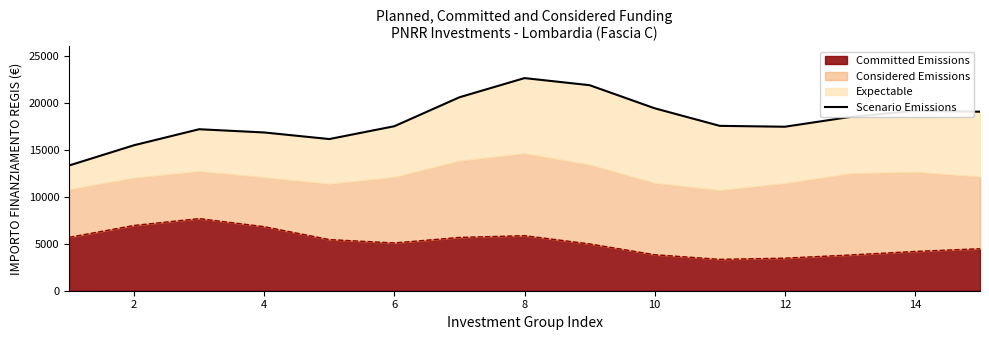

What is the maximum value for Committed Emissions?

7696.0